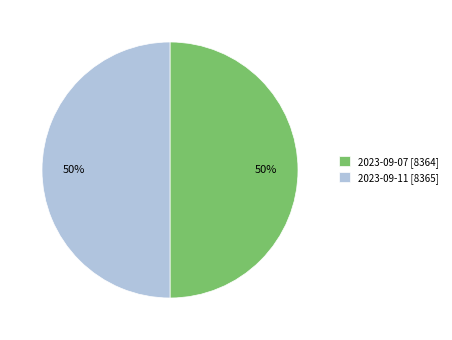

The 2023-09-11 slice represents 37% of the pie. True or false?

False